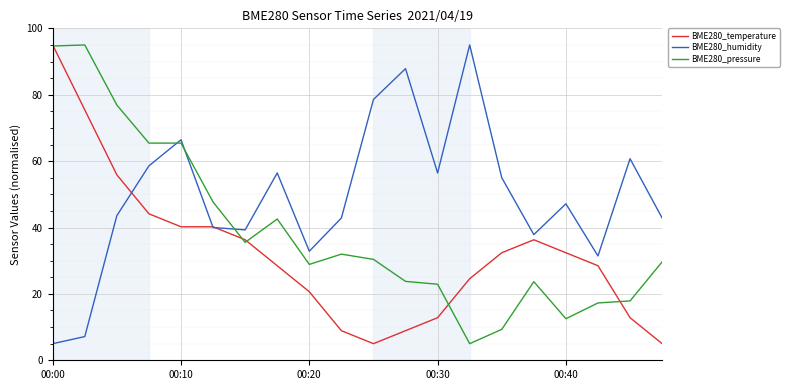

True or false: BME280_humidity and BME280_pressure intersect in this chart.

True